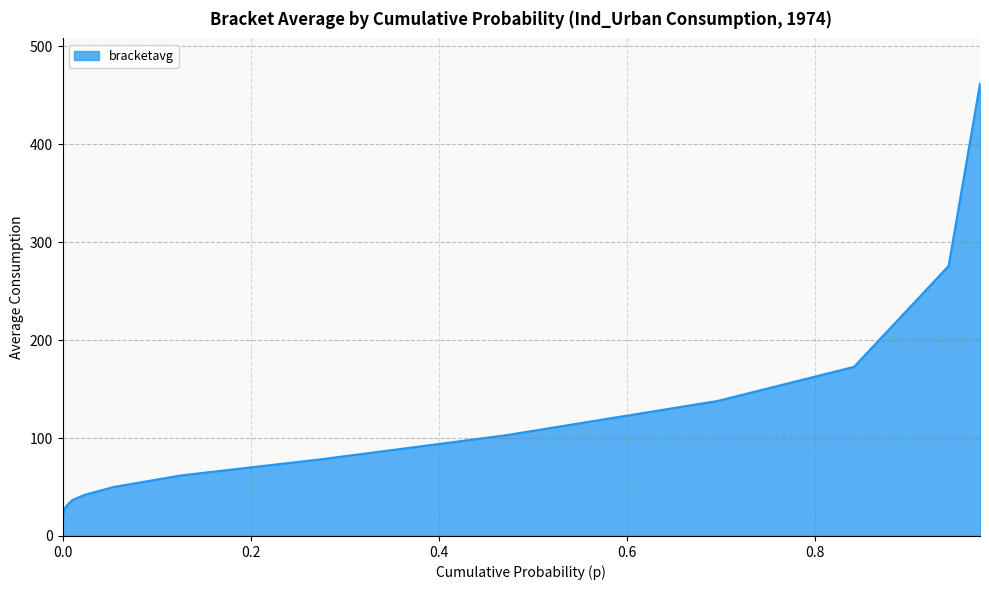

What is the difference between the maximum and minimum values?

448.4